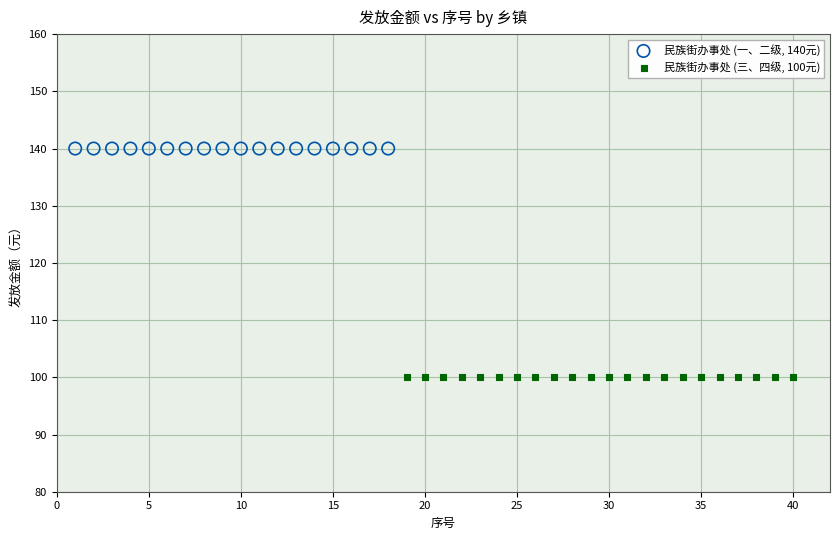

Which series contains the highest Y value?

民族街办事处 (一、二级, 140元)